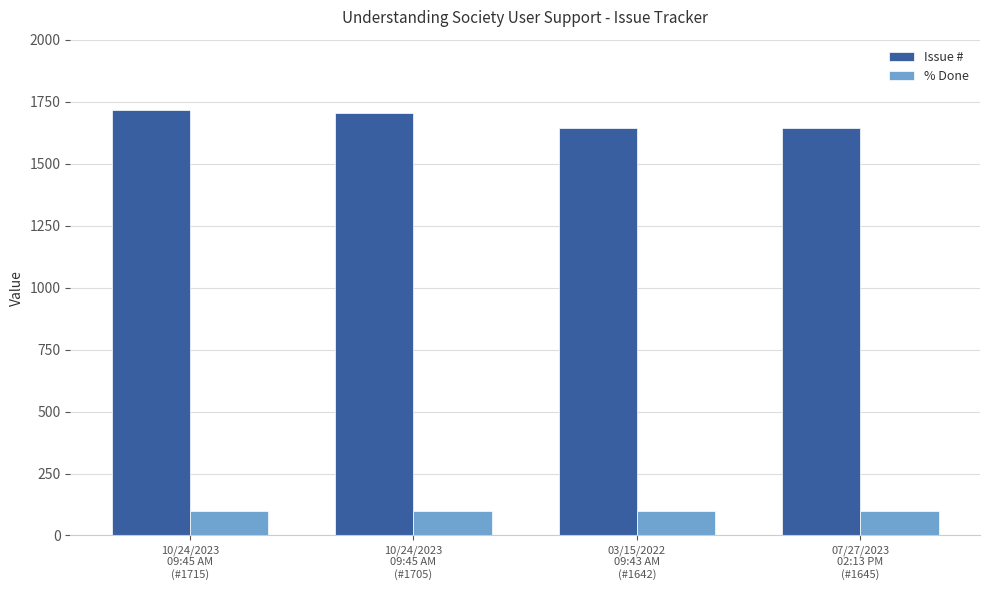

How many groups of bars are there?

4